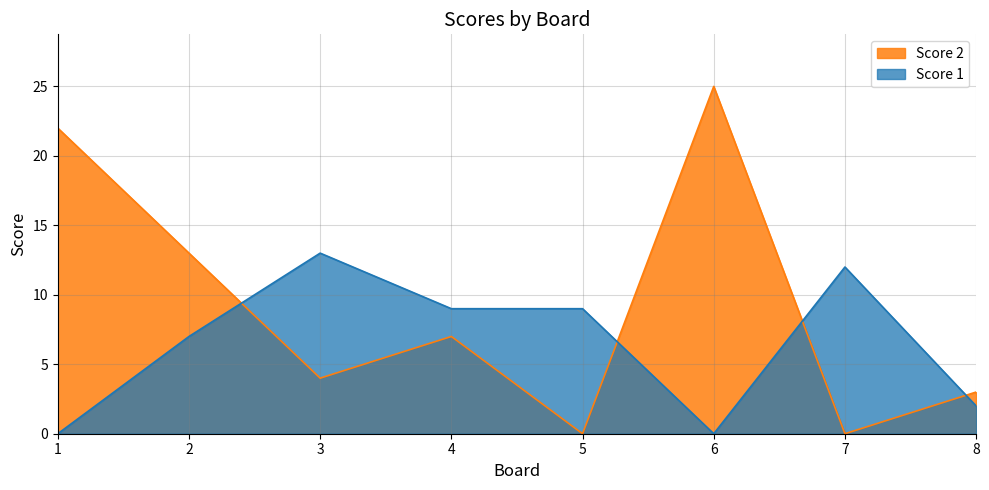

How many lines are shown in the chart?

2